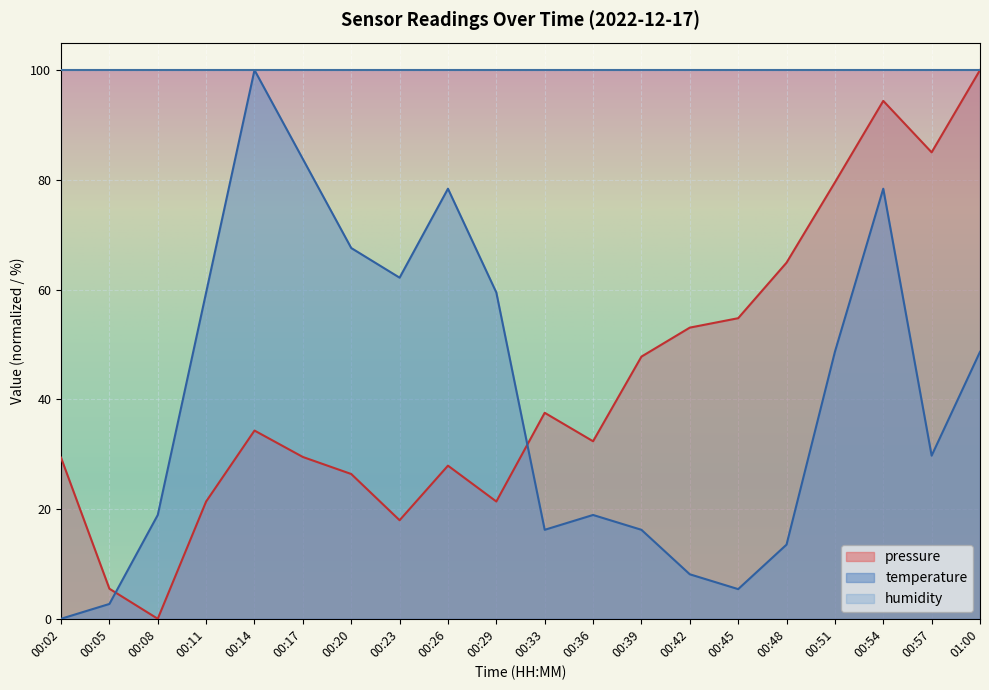

How many lines are shown in the chart?

3